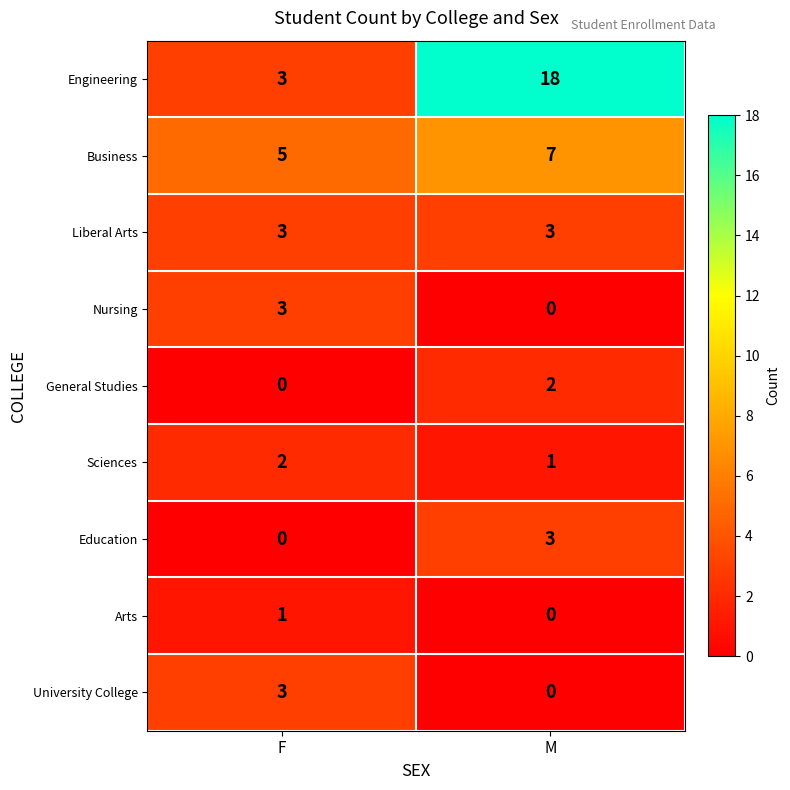

At how many categories does at least one series exceed 11?

1